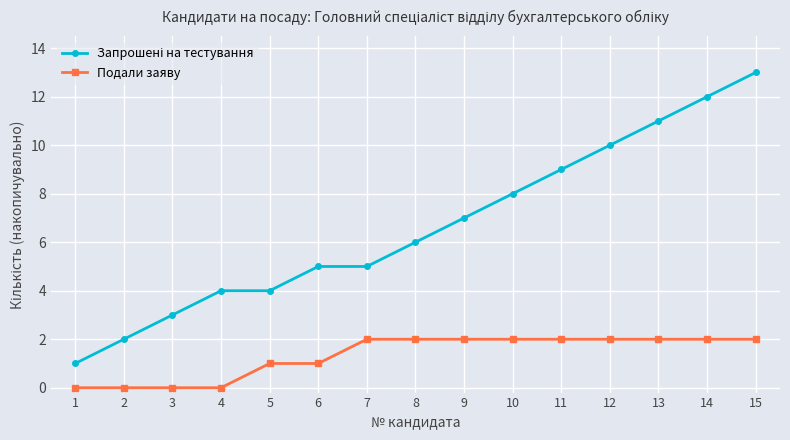

Which category has the highest value across all series?

15